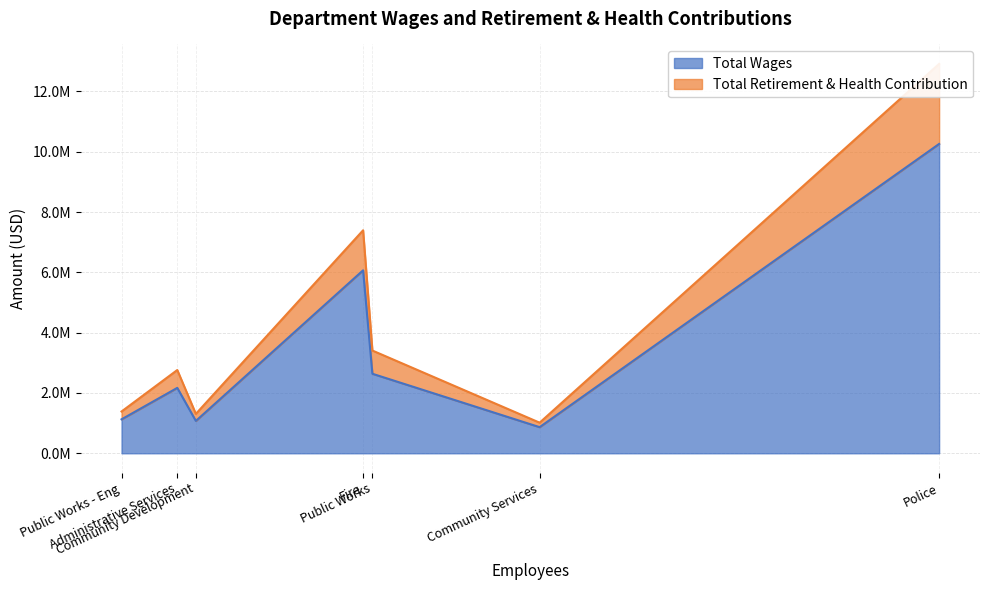

At how many categories does at least one series exceed 9822761?

1